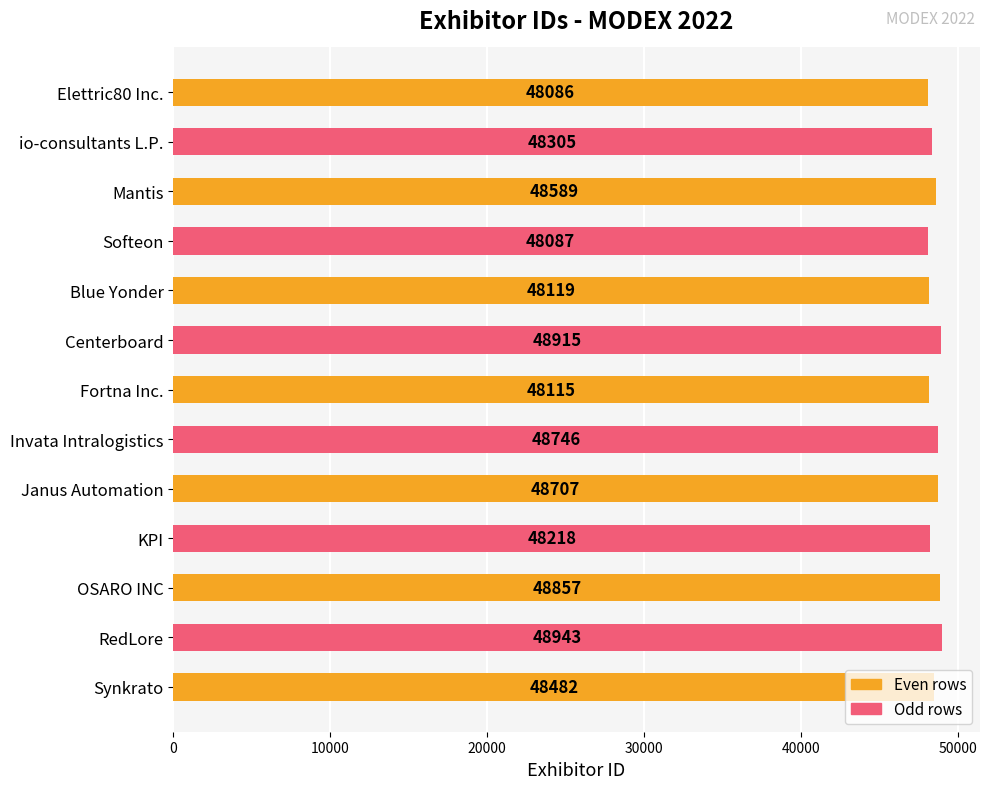

Between Synkrato and OSARO INC, which is larger?

OSARO INC